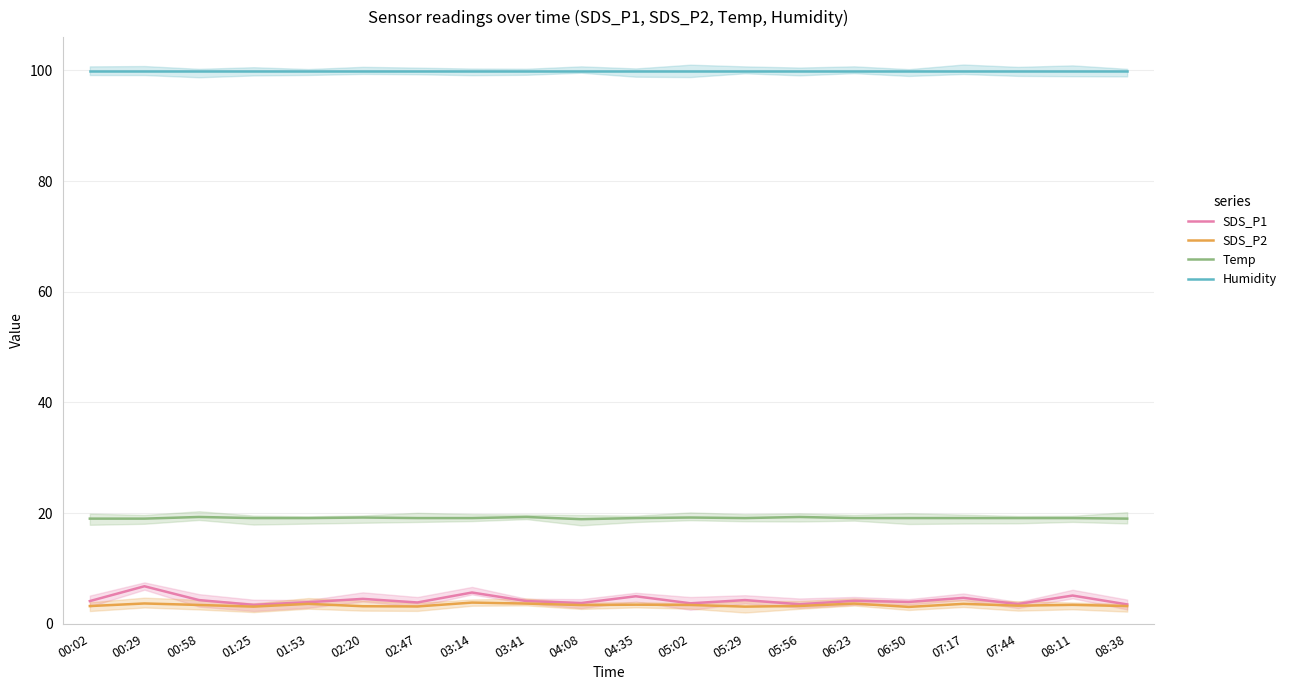

At which category does the chart reach its peak across all series?

00:02